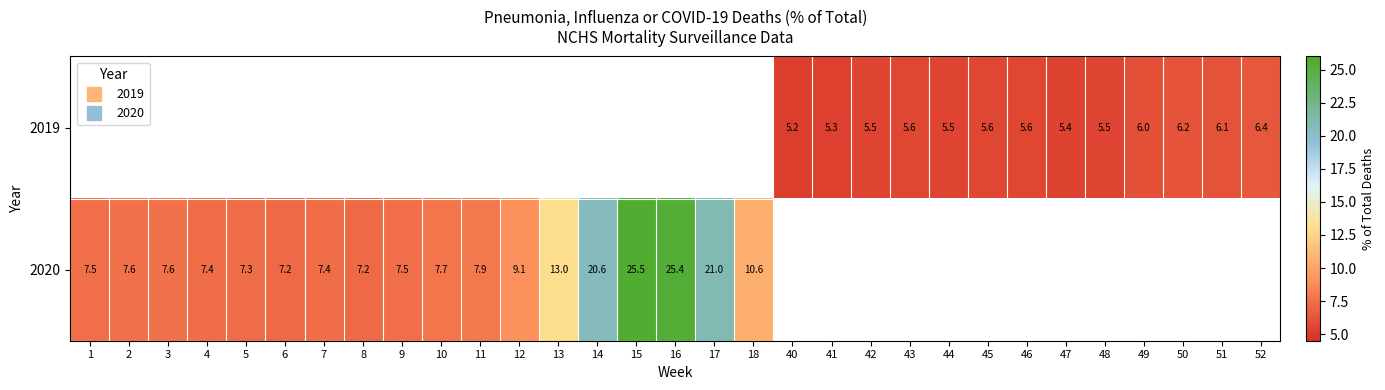

The value of 2019 at 40 is 8.1. True or false?

False